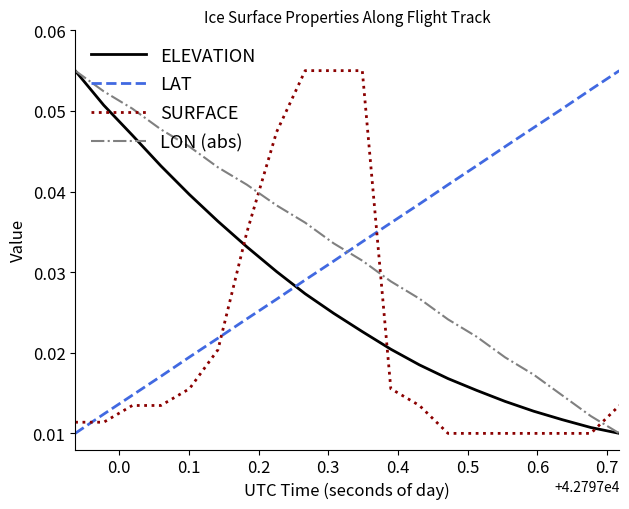

Count the LAT values in the range 0 to 1.

20